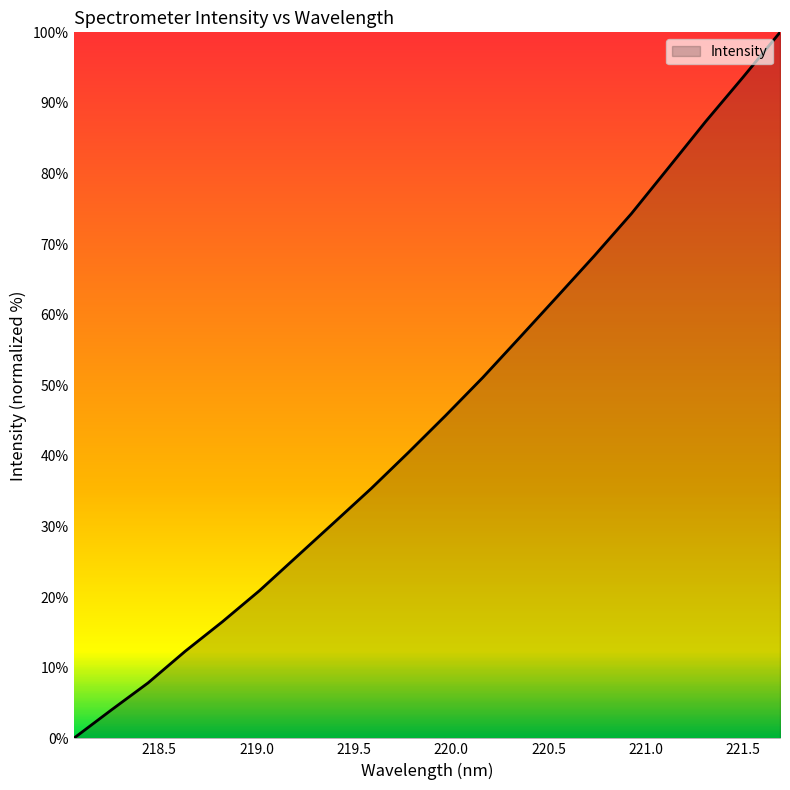

What is the difference between the maximum and minimum values?

100.0